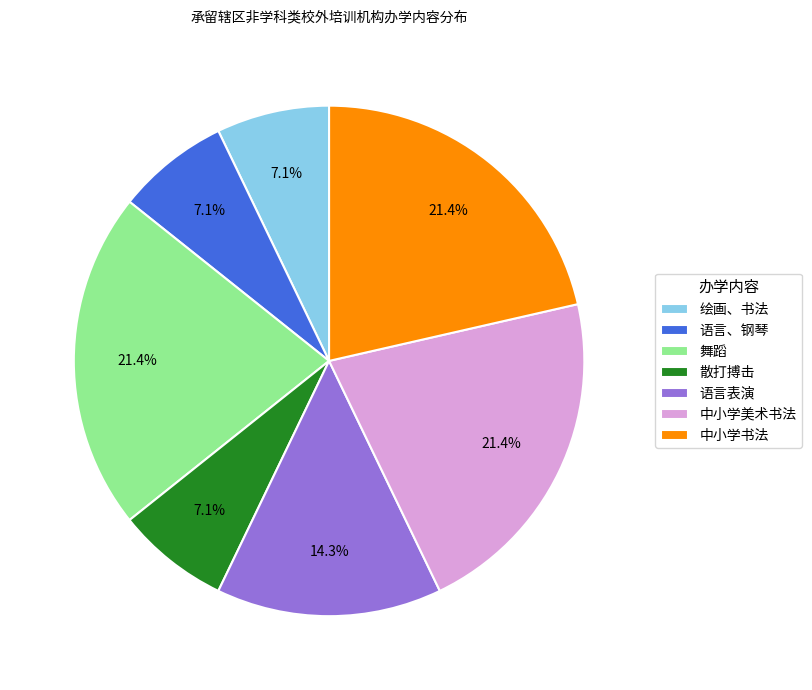

How many segments does this pie chart have?

7